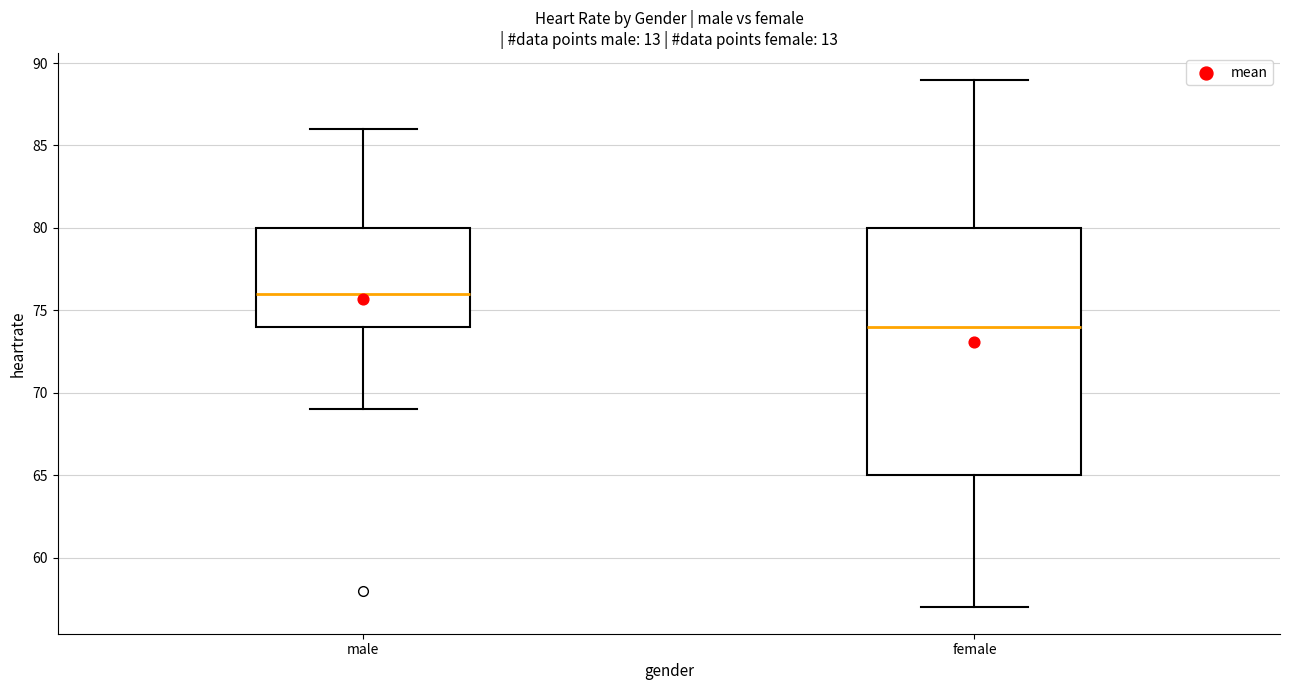

Reading left to right, read every box against the y-axis: the position of its median line, the range the box covers, and the ends of its whiskers. The values are not printed on the chart, so give them approximately, as read against the axis.

male: median 76, box 74 to 80, whiskers 69 to 86
female: median 74, box 65 to 80, whiskers 57 to 89